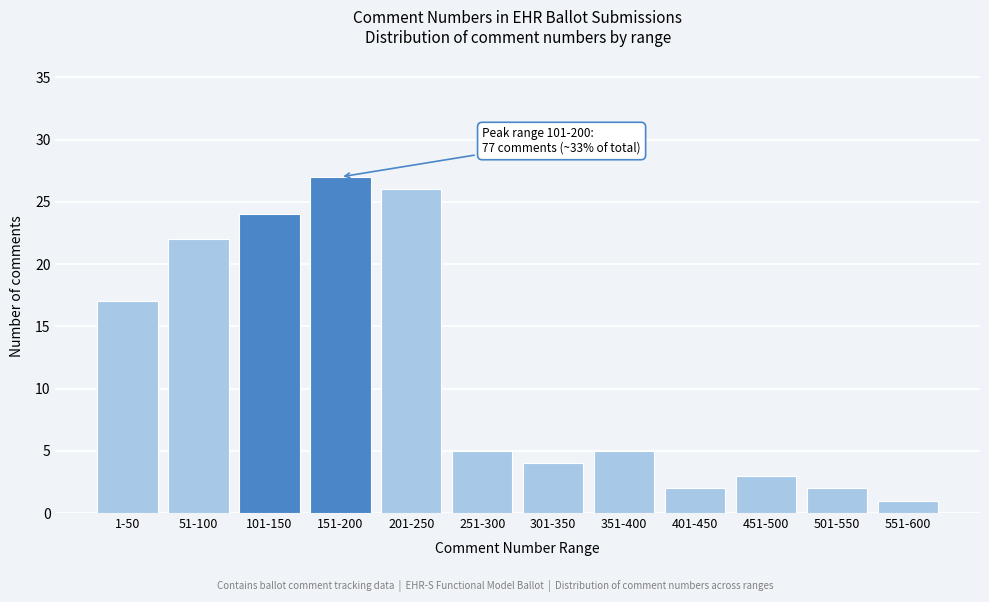

Reading left to right, transcribe all the data shown in this chart.

1-50=17	51-100=22	101-150=24	151-200=27	201-250=26	251-300=5	301-350=4	351-400=5	401-450=2	451-500=3	501-550=2	551-600=1